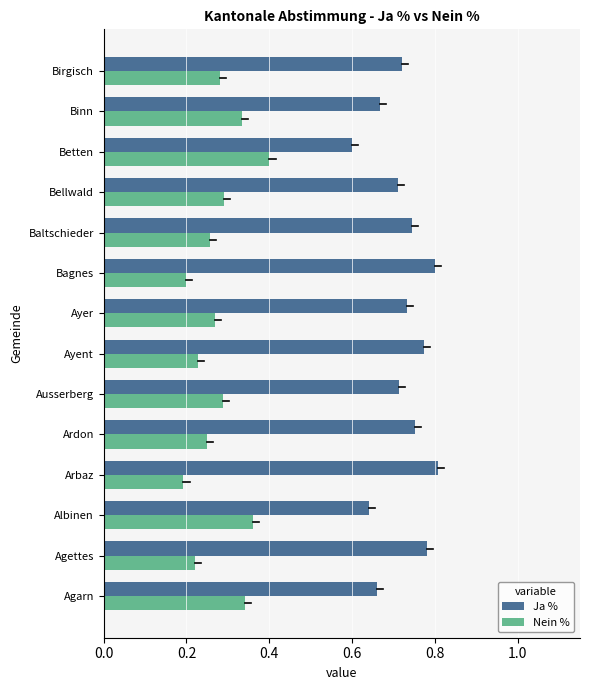

What is the total value across all series at Baltschieder?

1.0